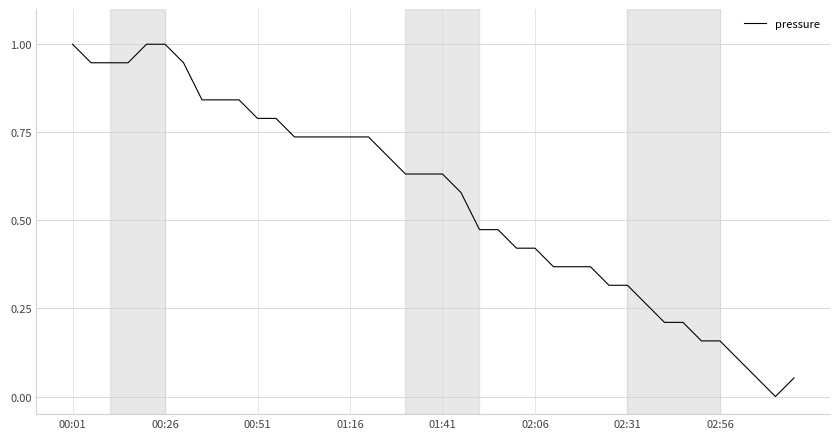

What is the maximum value shown in the chart?

1.0